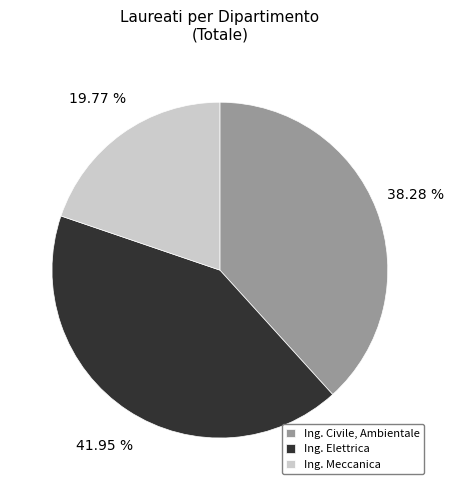

Is there any slice that represents more than half of the pie?

No